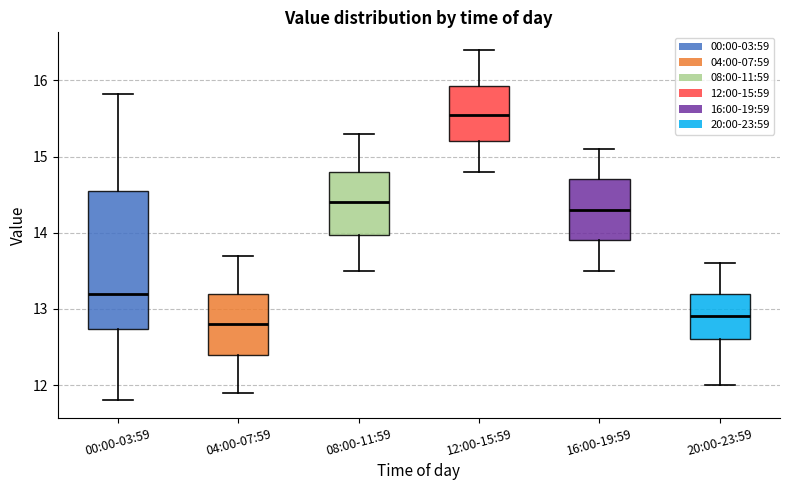

Comparing the boxes themselves (not the whiskers), which one is the tallest?

00:00-03:59